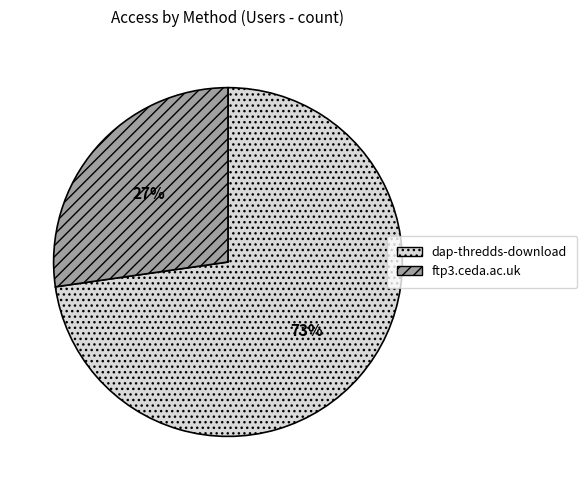

How many segments does this pie chart have?

2